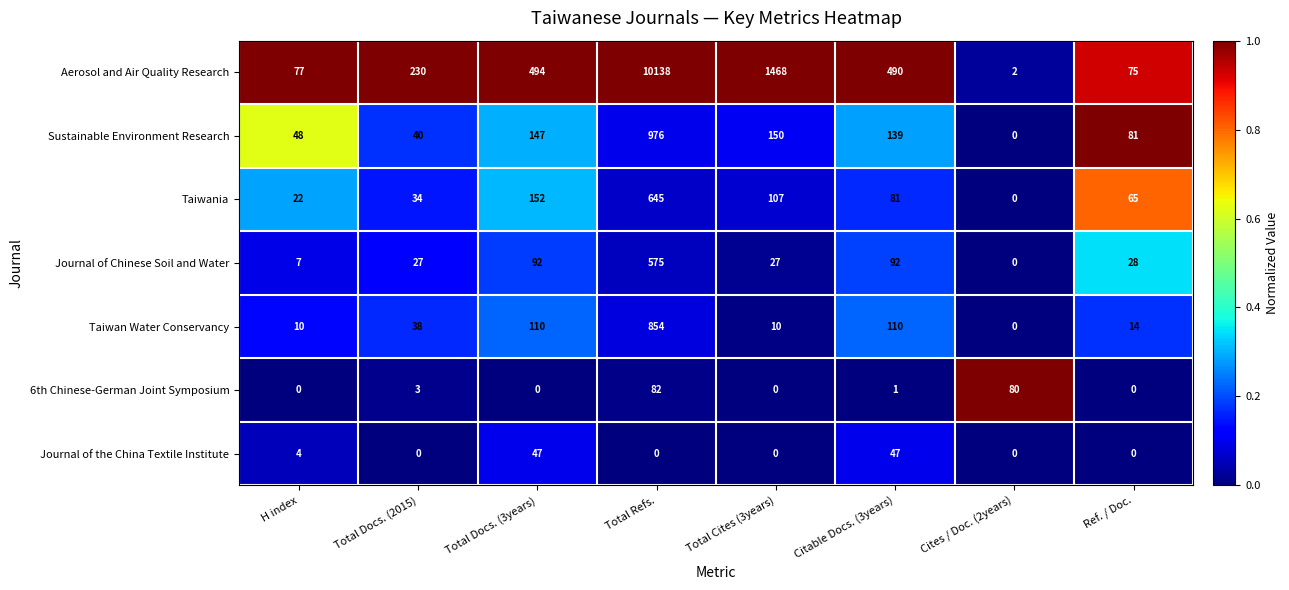

Which label corresponds to the largest value in the chart?

Total Refs.